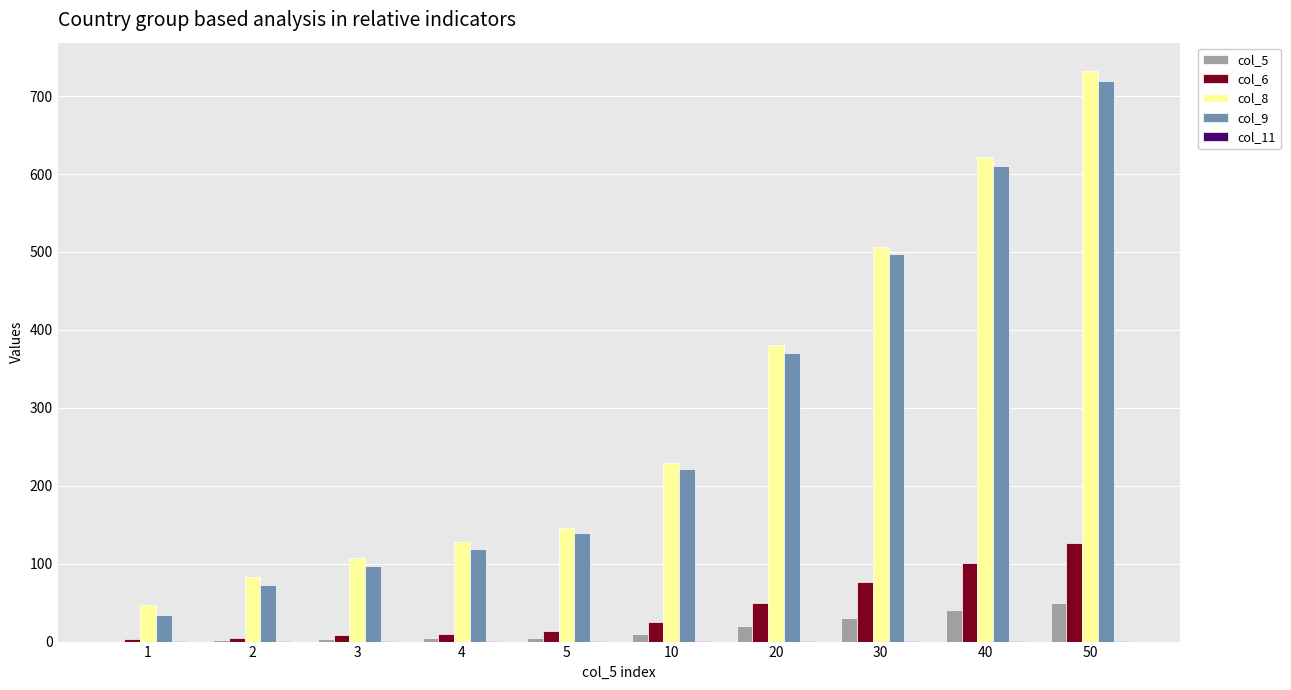

What is the difference between the col_9 values at 20 and 50?

350.0